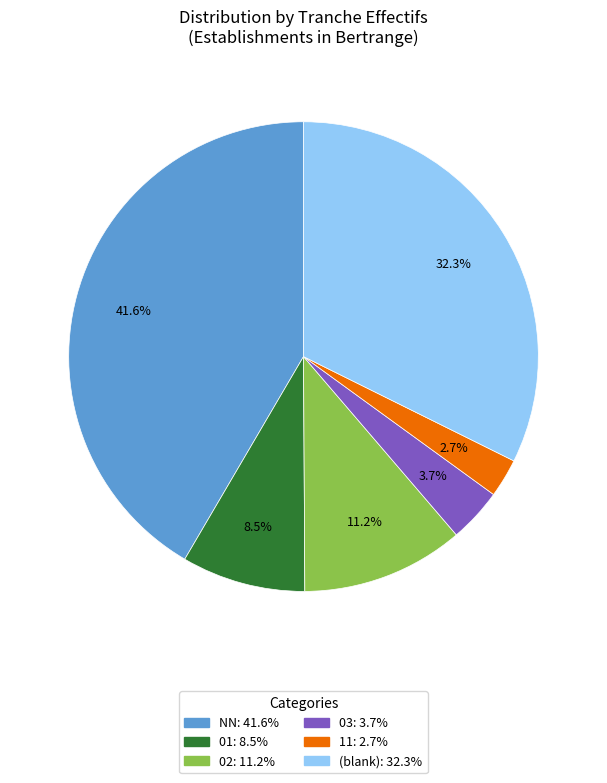

Is there any slice that represents more than half of the pie?

No